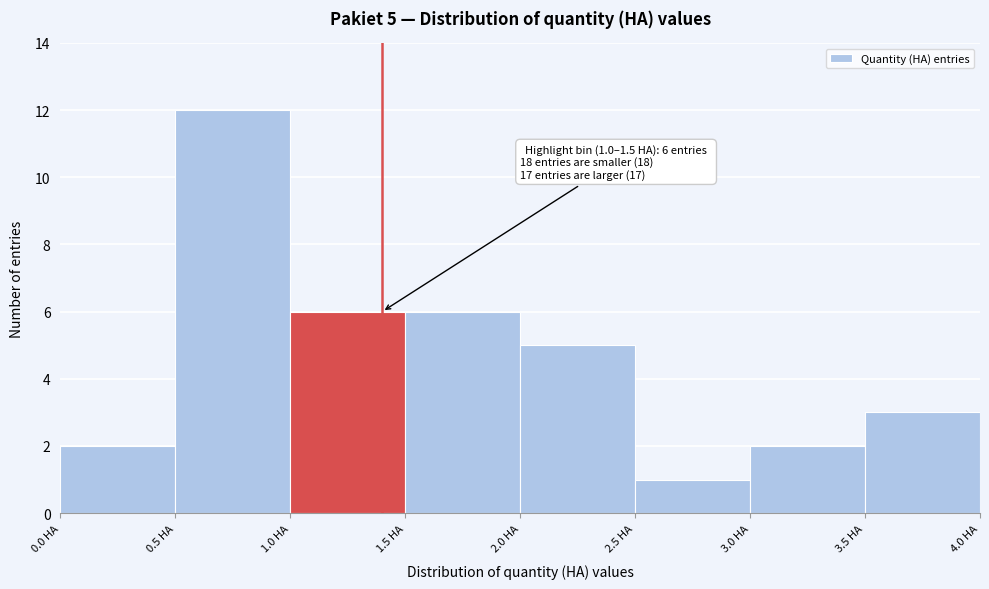

Over which range of the x-axis is the bar tallest?

0.5 to 1.0